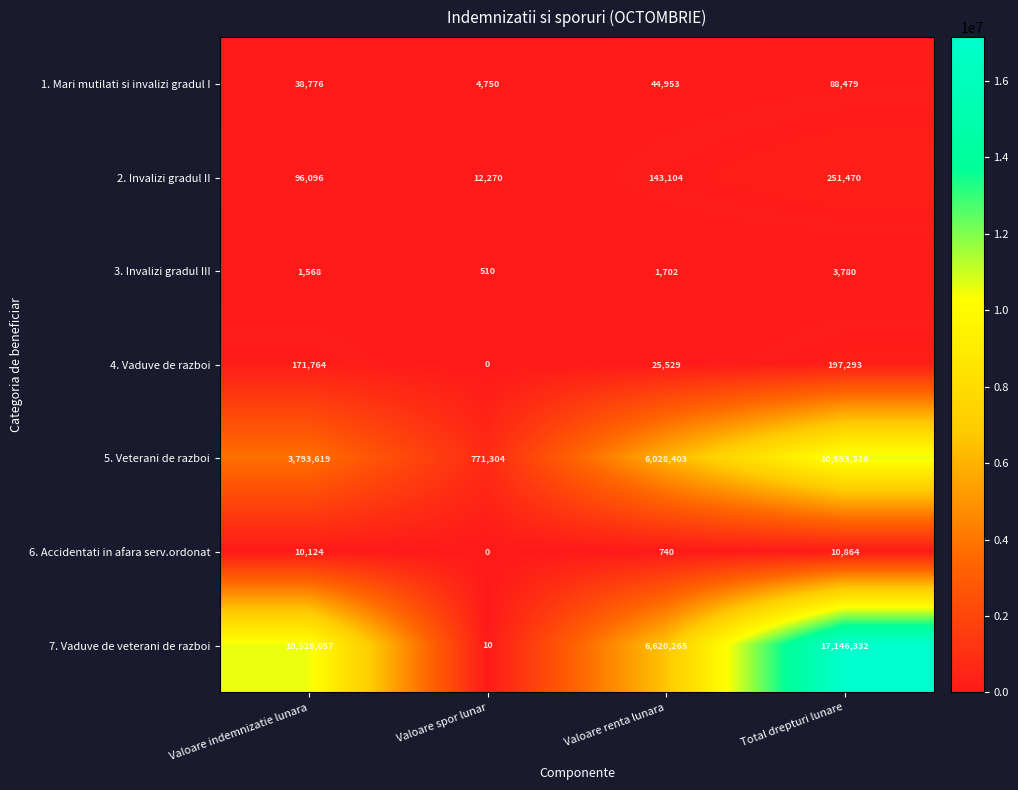

What is the difference between the maximum and minimum values in the 4. Vaduve de razboi series?

197293